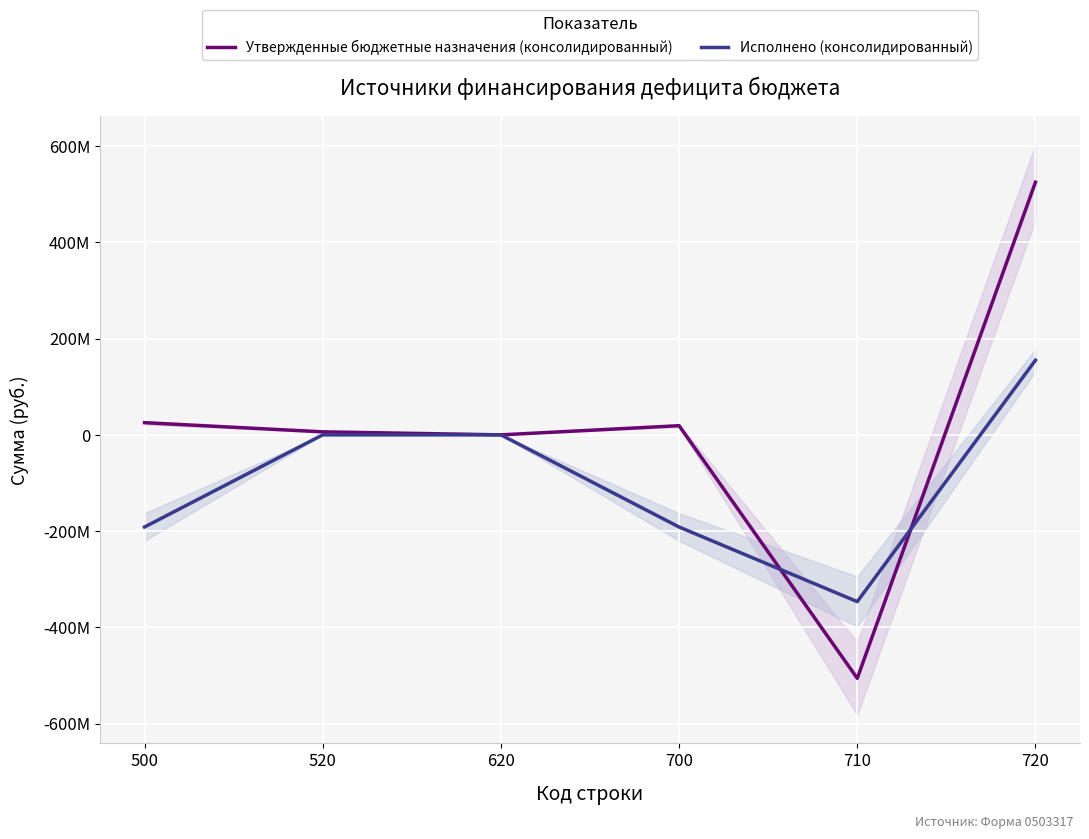

Which label corresponds to the largest value in the chart?

720